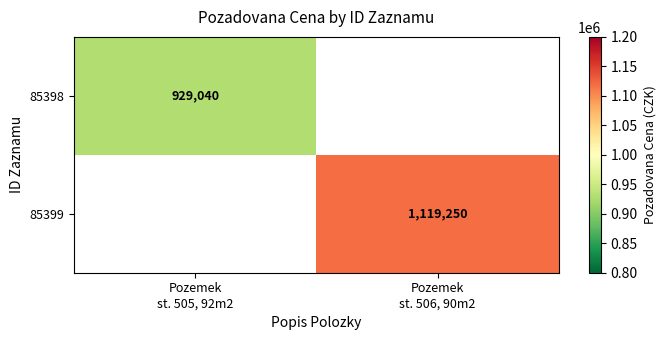

Which series has the widest spread of values?

85398